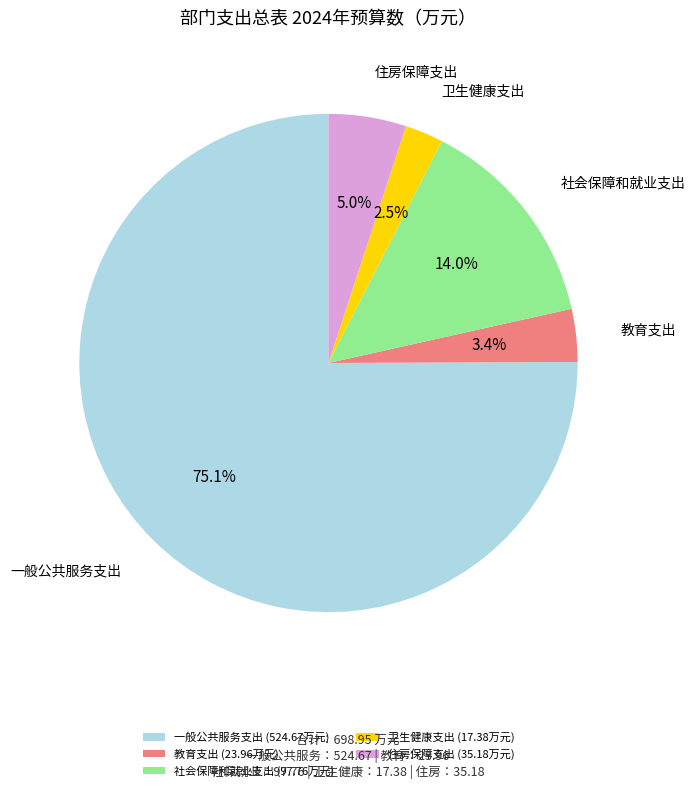

What is the ratio of the value at 住房保障支出 to the value at 社会保障和就业支出?

0.4